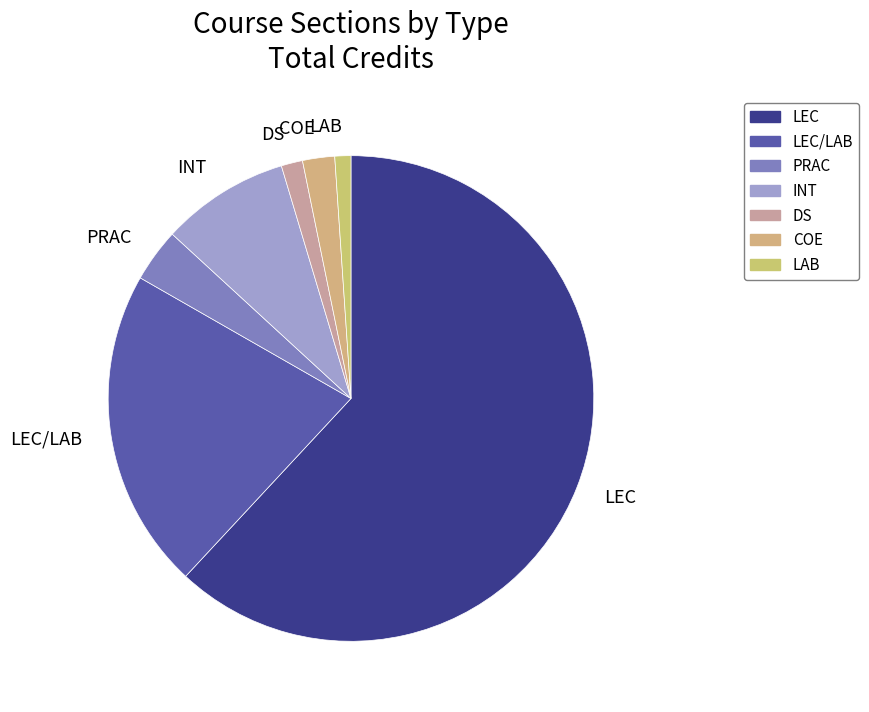

Is it true that LEC is 62% of the pie?

True